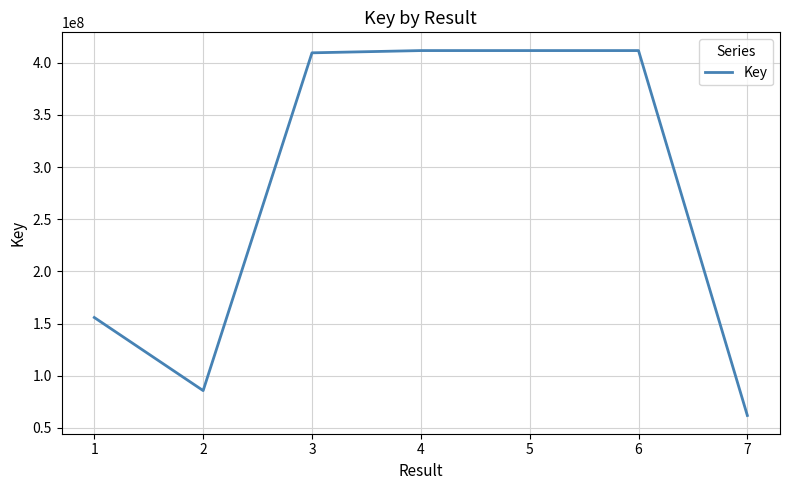

Approximately how many times larger is the value at 6 compared to 4?

1.0